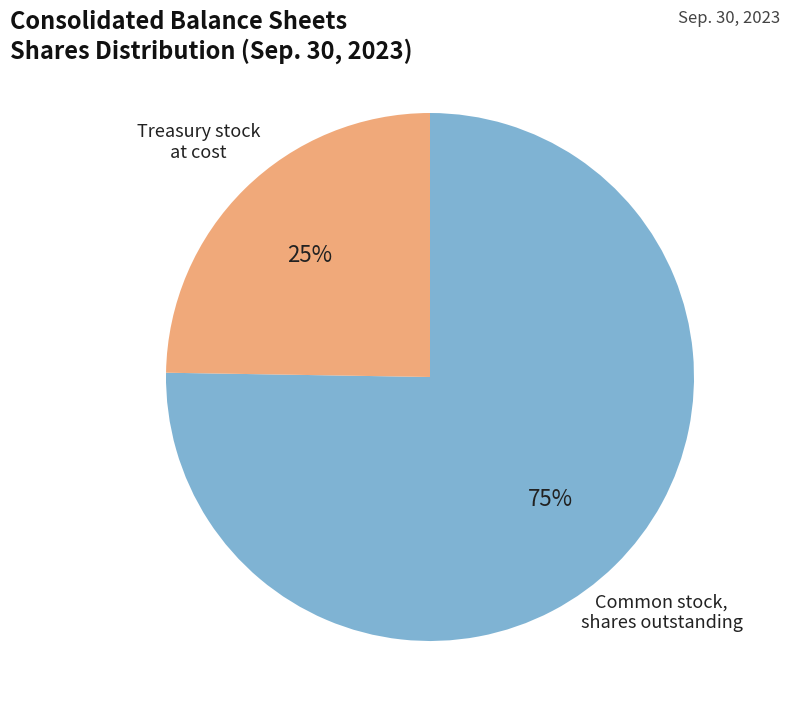

Is there a majority slice in this chart?

Yes